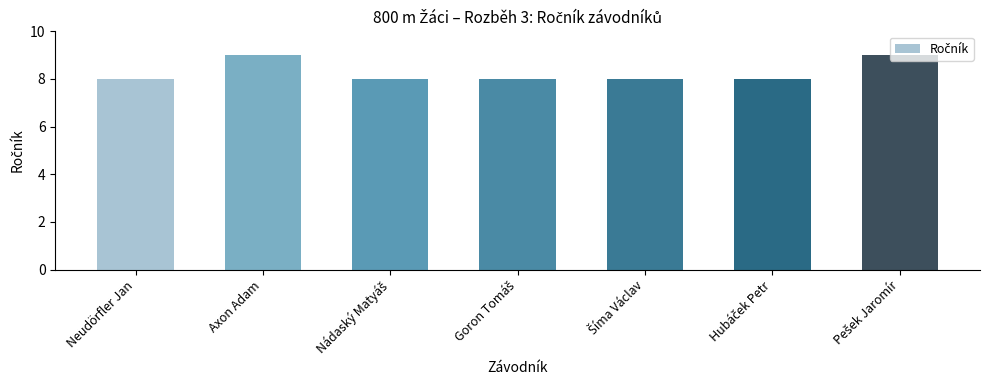

What is the maximum value shown in the chart?

9